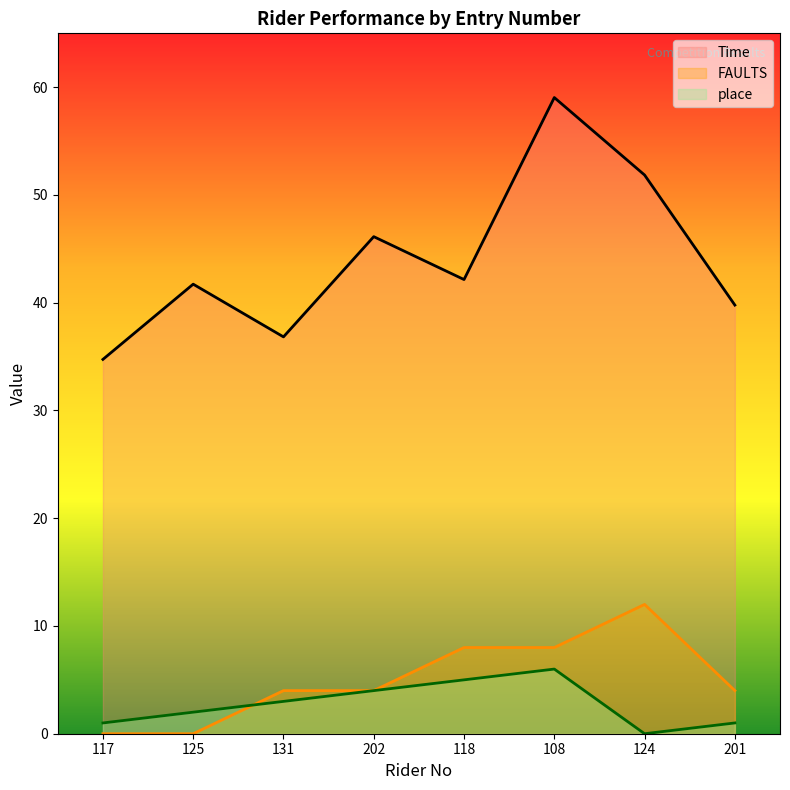

What is the maximum value shown in the chart?

59.0